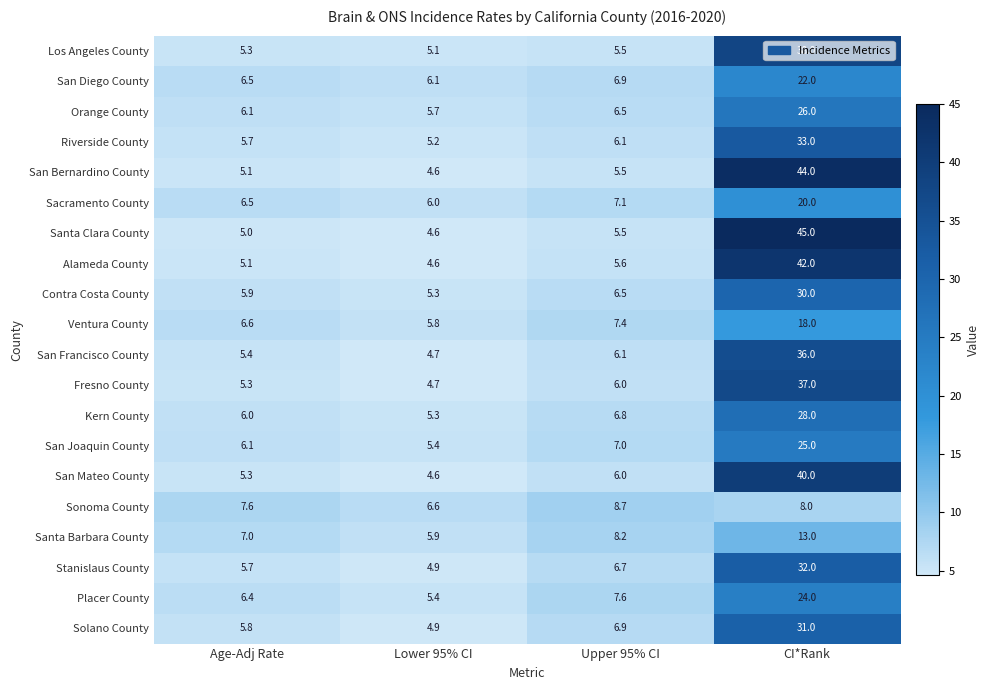

Which series has the largest total across all categories?

Santa Clara County